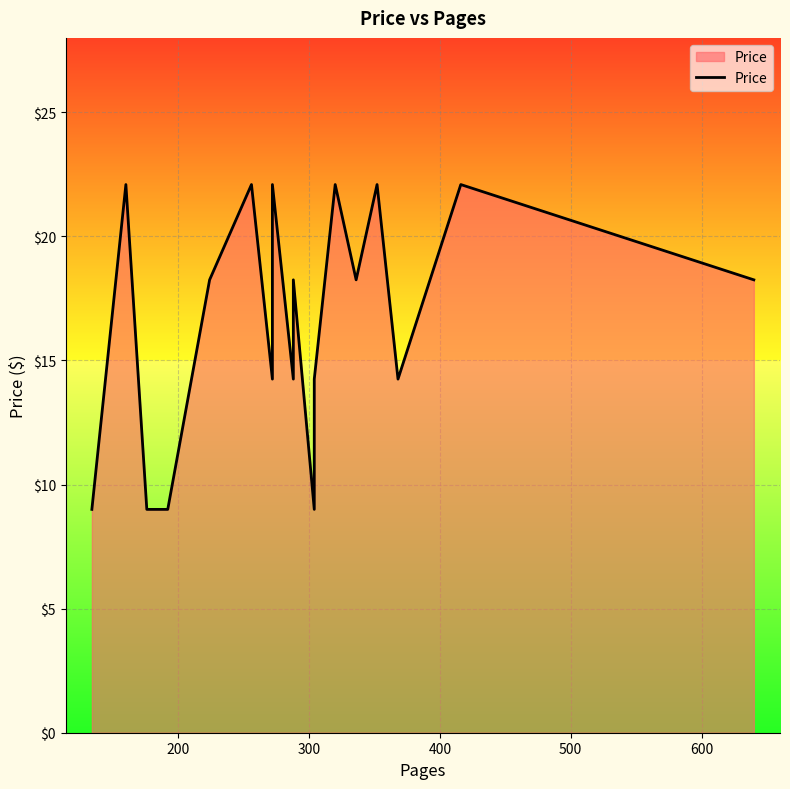

Count the number of data series in this chart.

1